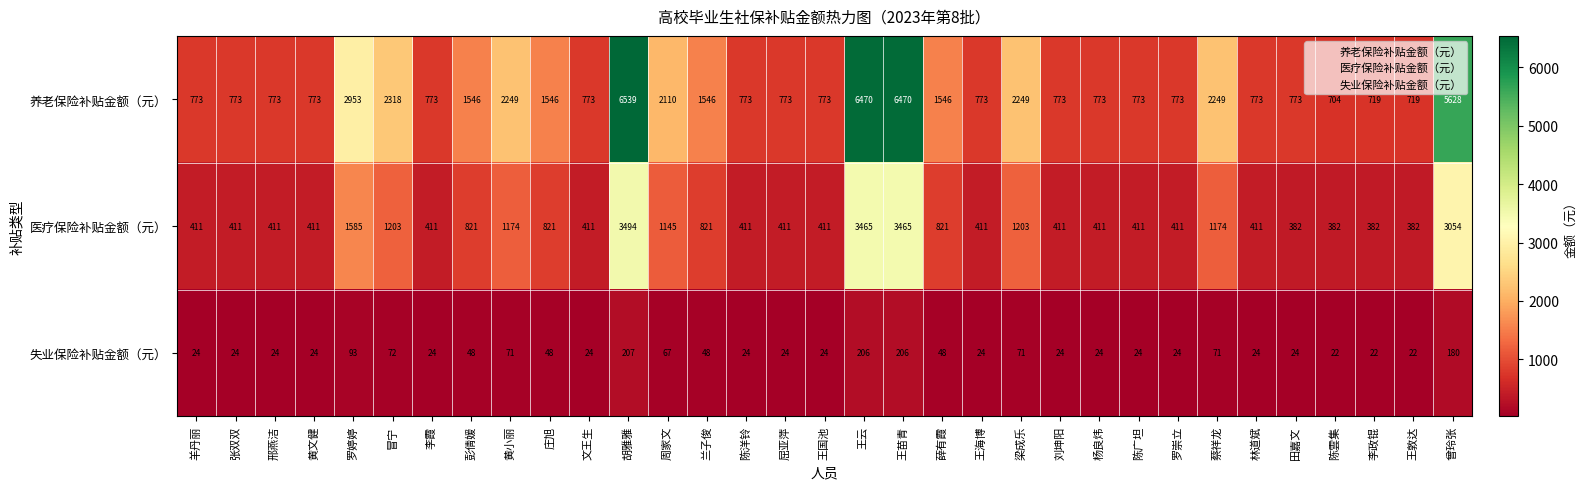

At which label is 医疗保险补贴金额（元） closest to 1938?

罗婷婷